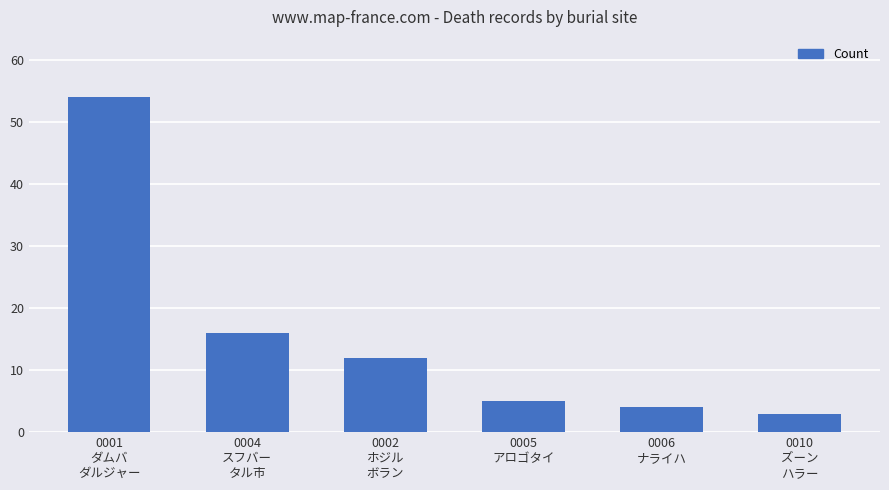

How many bars are there in total?

6